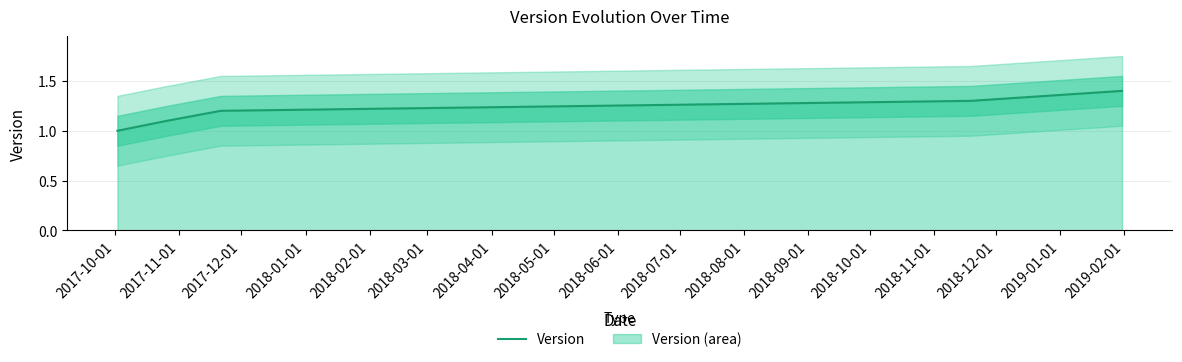

How many distinct data groups are displayed?

1